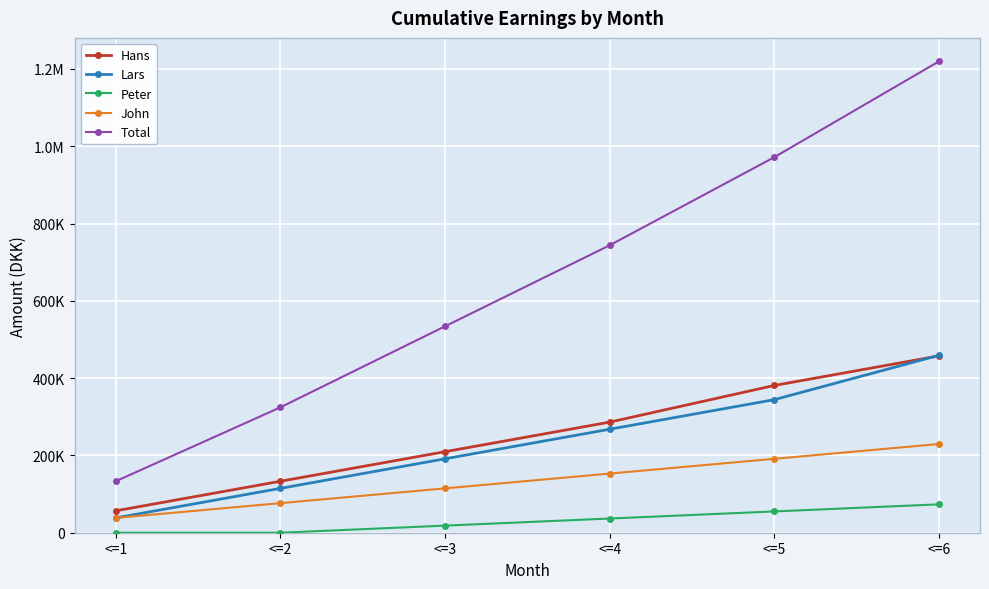

What is the difference between the John values at <=3 and <=1?

76500